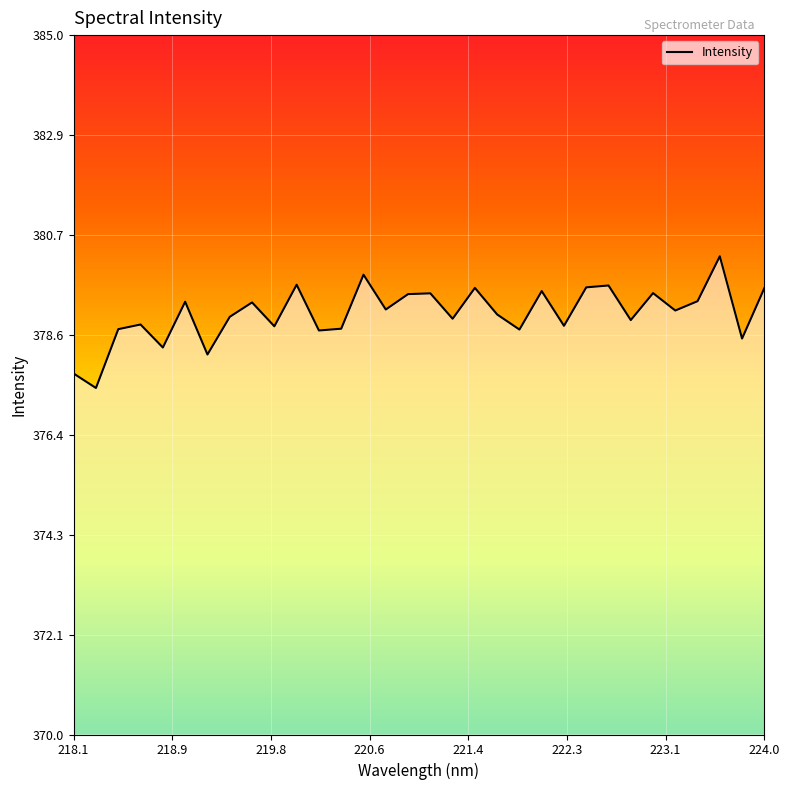

What is the difference between the maximum and minimum values?

2.8